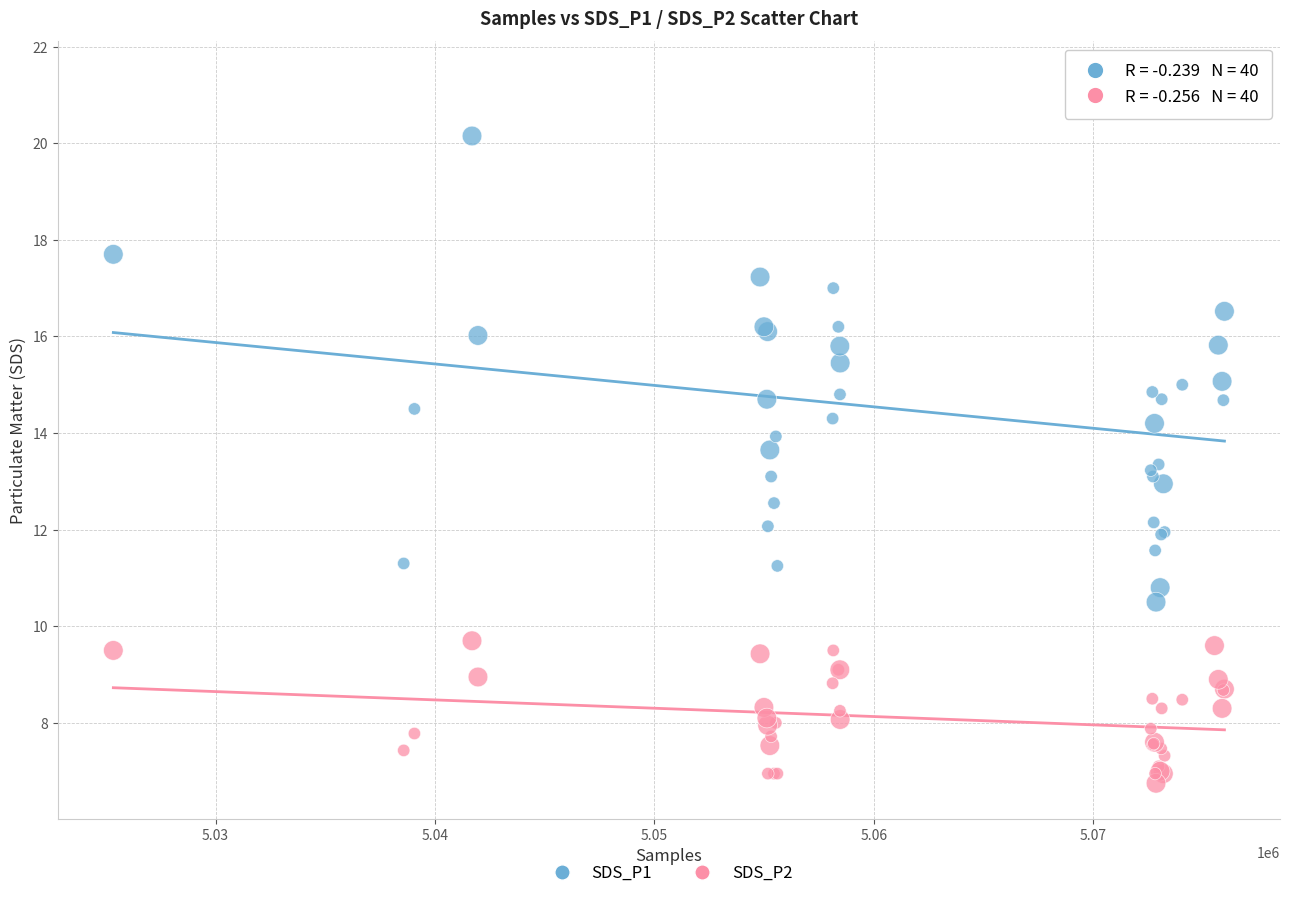

Which series contains the highest Y value?

SDS_P1